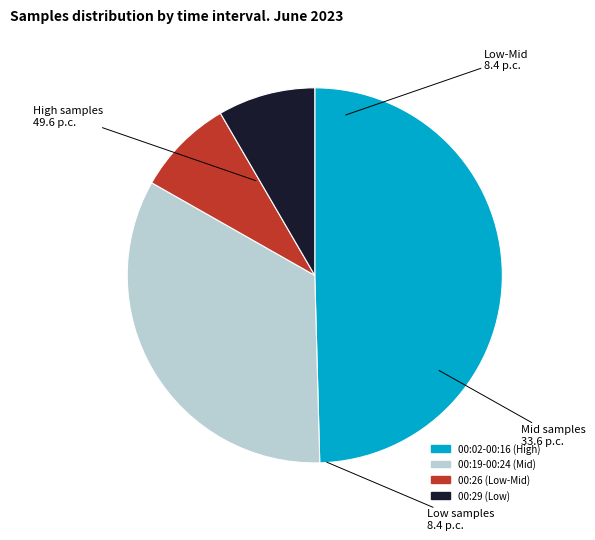

Does any single category account for the majority?

No